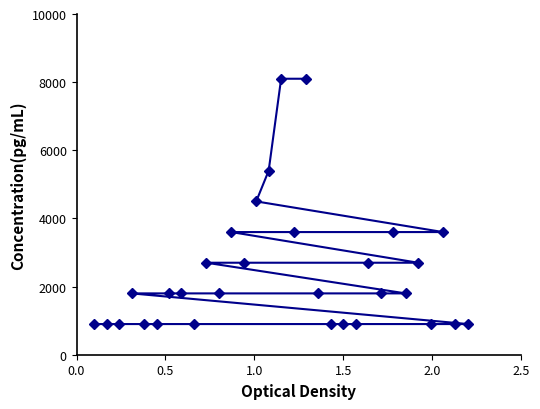

What is the maximum value shown in the chart?

8100